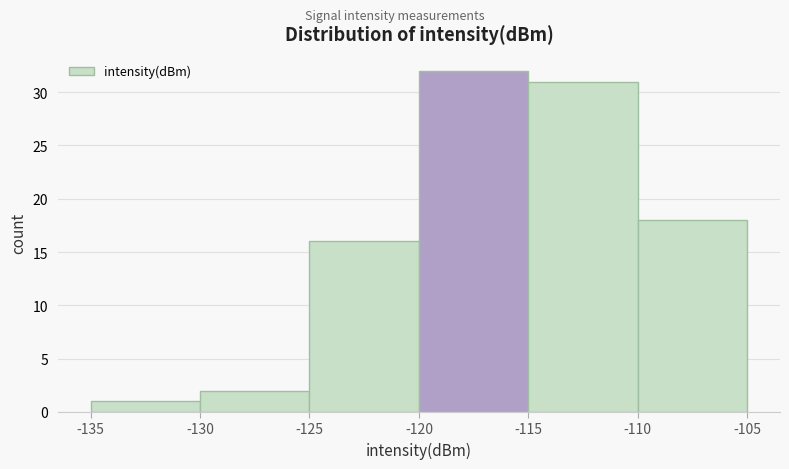

Reading left to right, transcribe this chart: for each bar, give the range it covers on the x-axis and its height. The values are not printed on the chart, so give them approximately, as read against the axis.

-135 to -130: 1
-130 to -125: 2
-125 to -120: 16
-120 to -115: 32
-115 to -110: 31
-110 to -105: 18